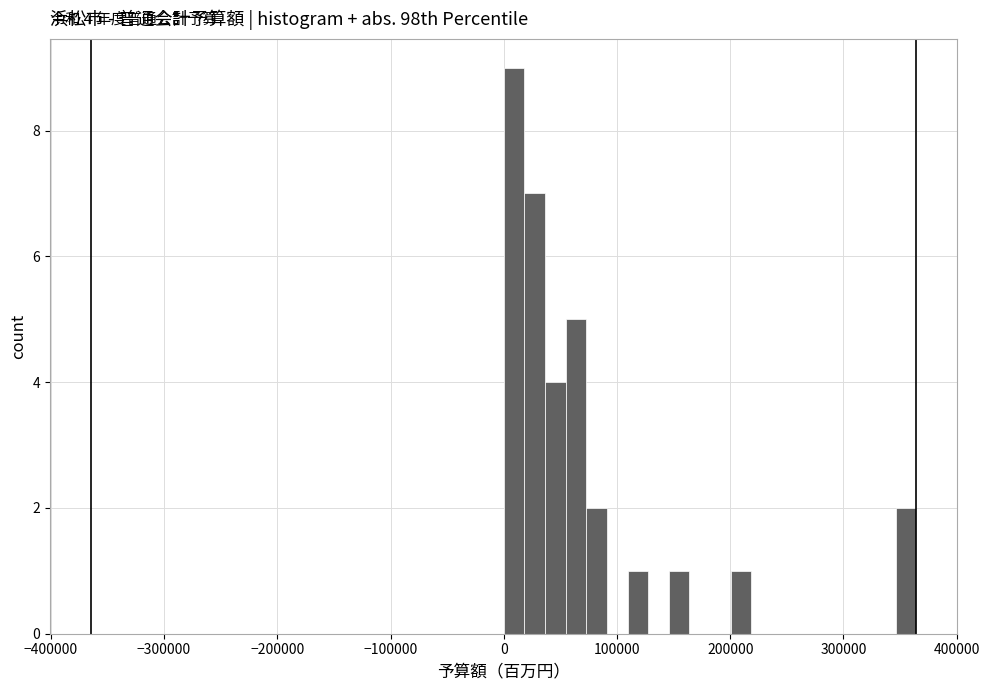

Around what value on the x-axis is the tallest bar? Give the approximate position of its centre, as read against the axis.

10000